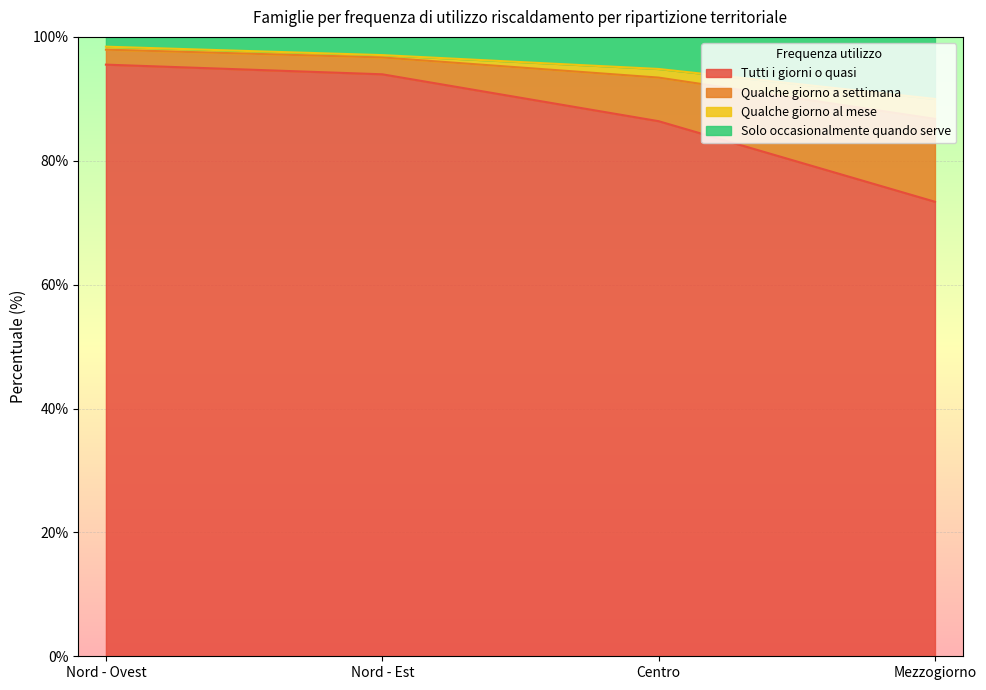

What is the value of the Tutti i giorni o quasi point at the 4th from the left?

73.4